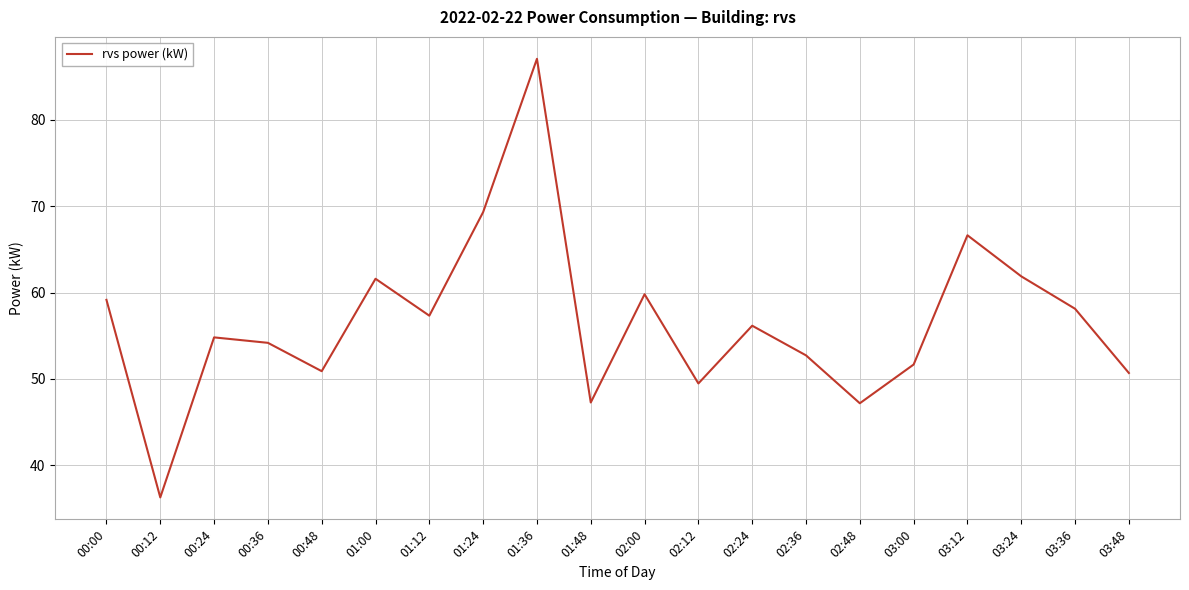

Count the number of data series in this chart.

1